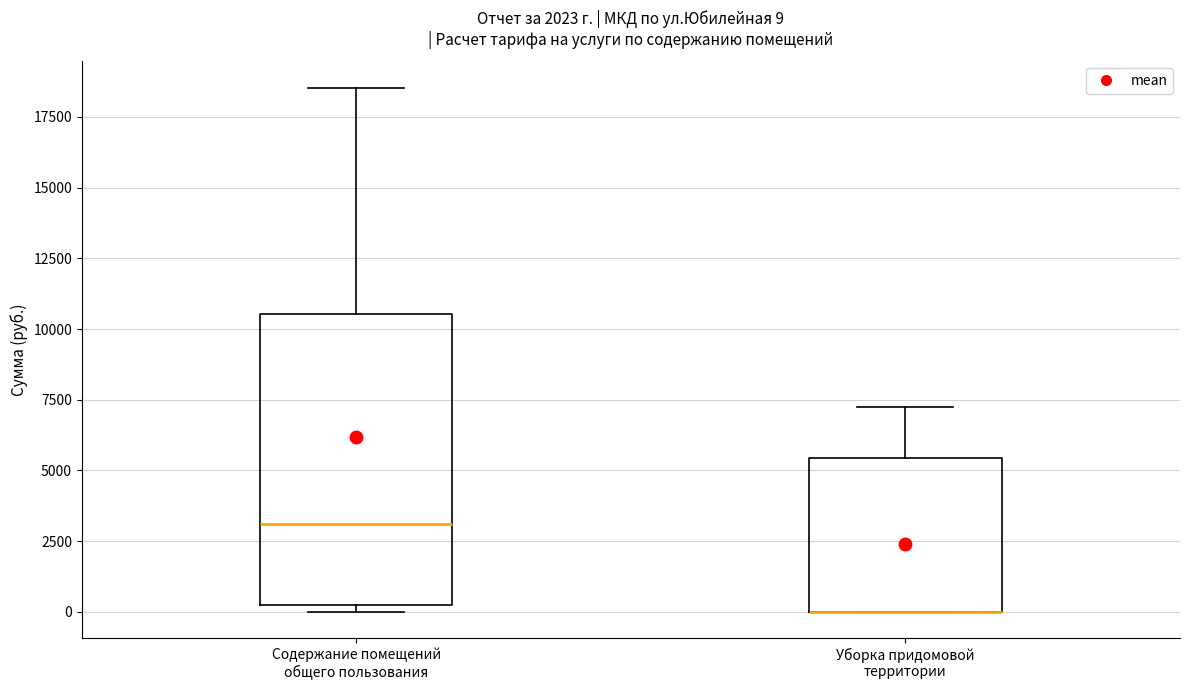

Which box is the tallest, from its lower edge to its upper edge?

Содержание помещений общего пользования